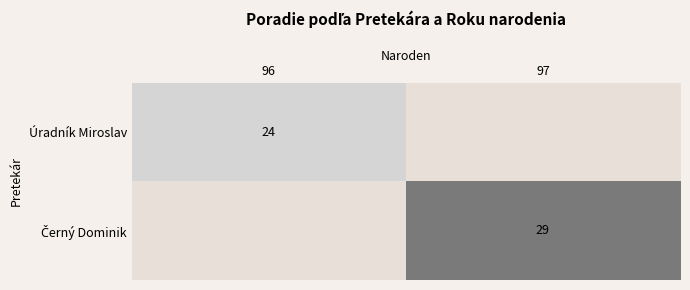

Rank the categories by Úradník Miroslav value from lowest to highest.

96, 97